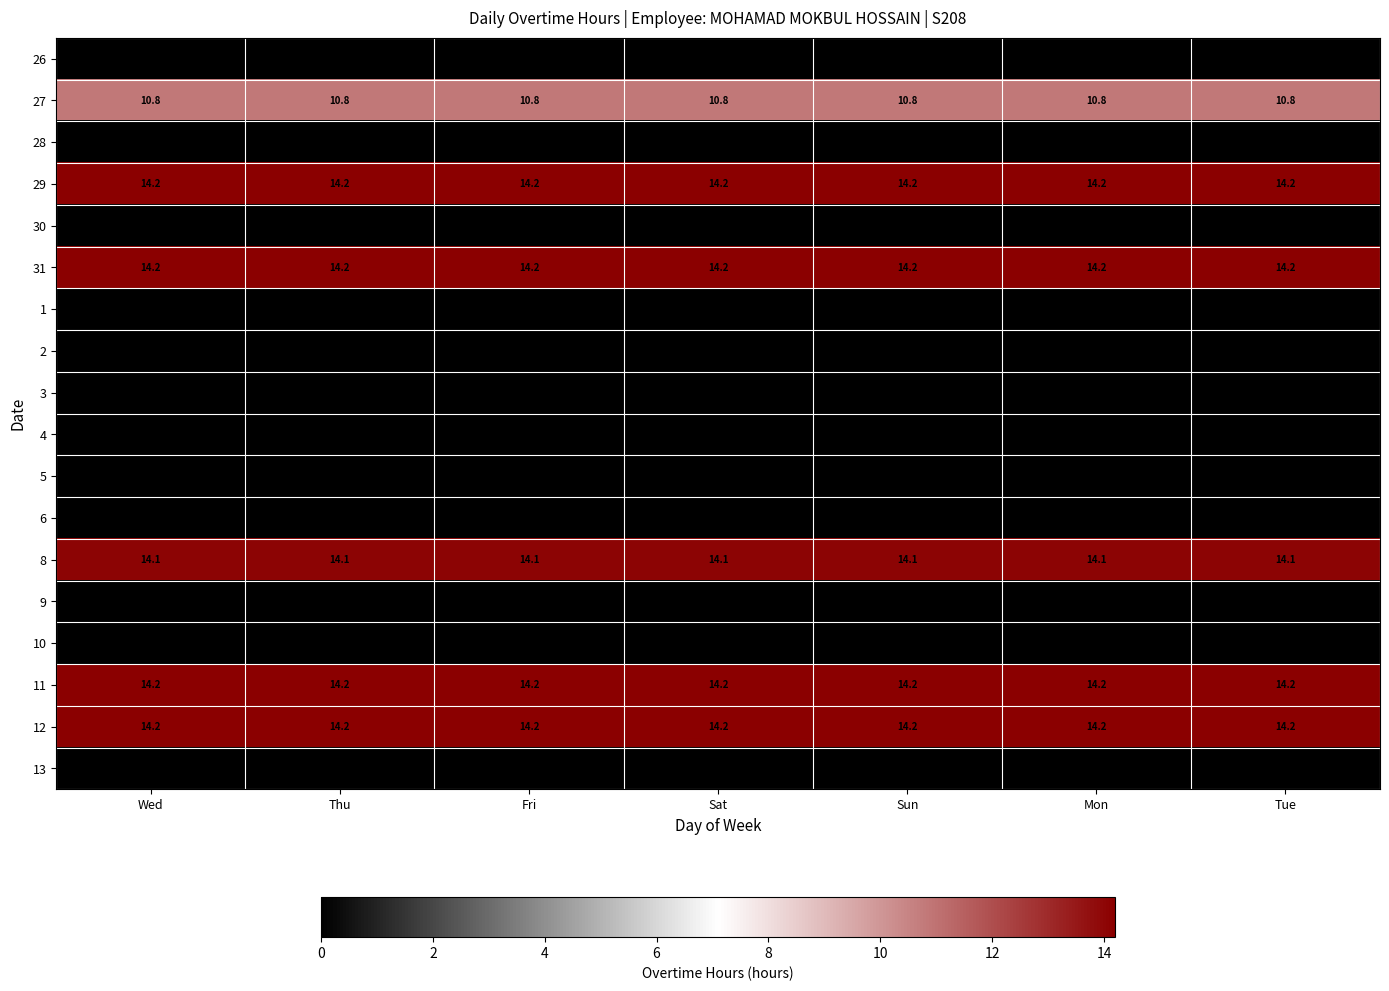

Is it true that 29 equals 21.7 at Wed?

False